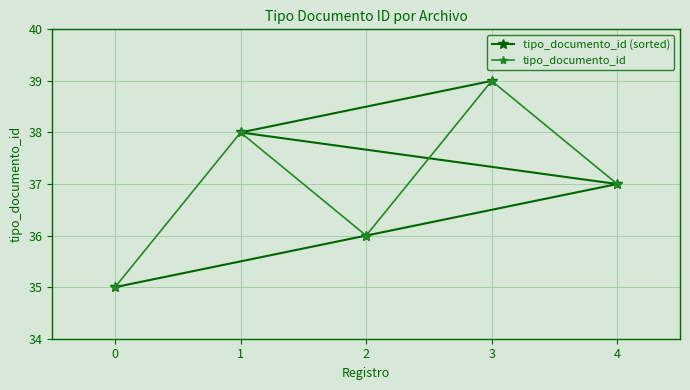

Rank the categories by tipo_documento_id (sorted) value from highest to lowest.

3, 1, 4, 2, 0